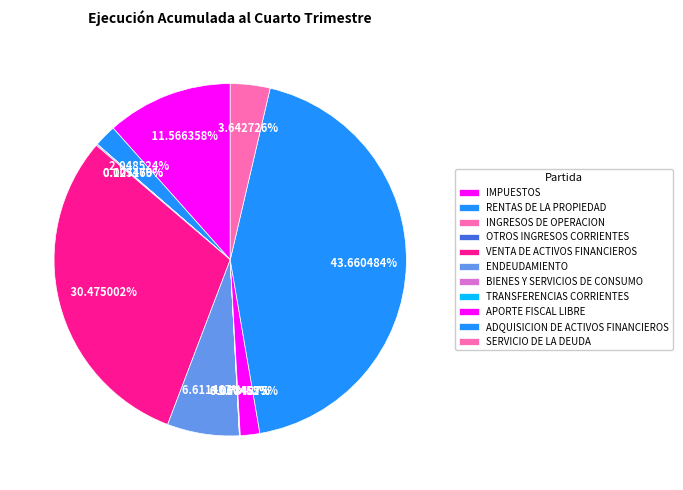

What is the ratio of the value at OTROS INGRESOS CORRIENTES to the value at TRANSFERENCIAS CORRIENTES?

1.8